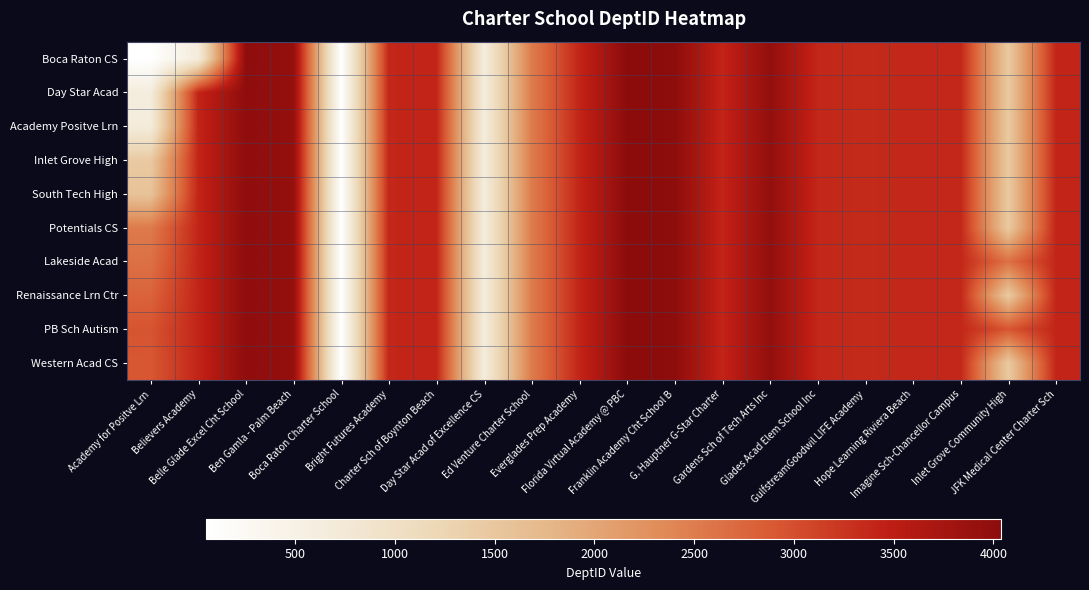

What is the total value across all series at Believers Academy?

31264